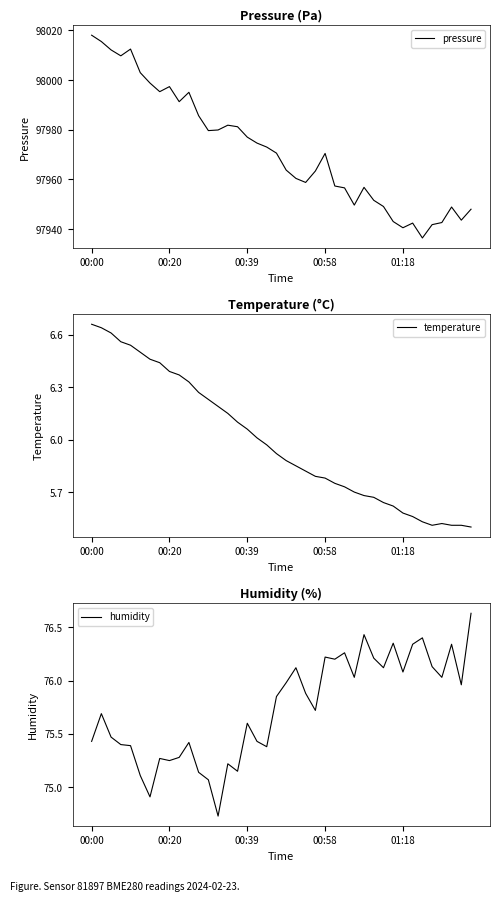

In pressure, how many points are higher than both neighbors (excluding endpoints)?

8